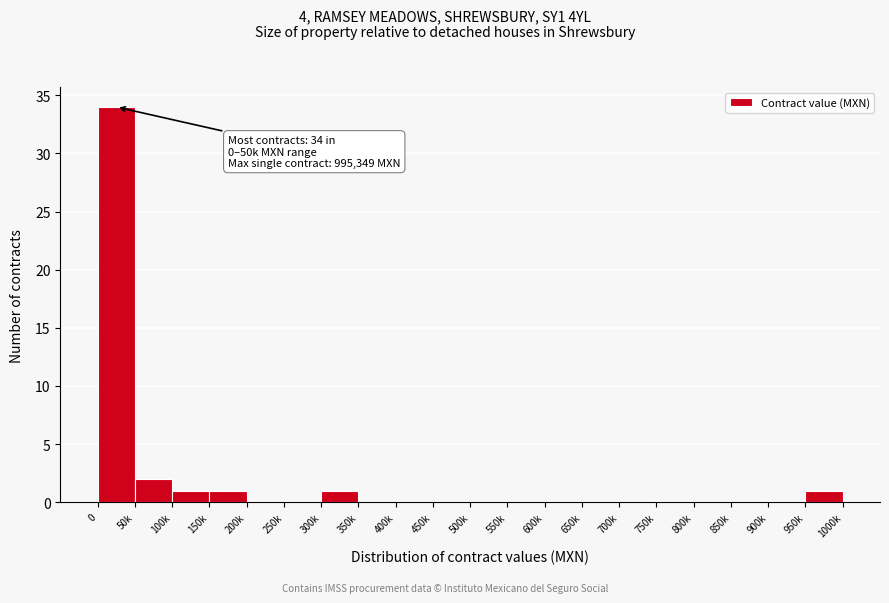

Reading left to right, extract all data points from this chart.

0=34	50k=2	100k=1	150k=1	200k=0	250k=0	300k=1	350k=0	400k=0	450k=0	500k=0	550k=0	600k=0	650k=0	700k=0	750k=0	800k=0	850k=0	900k=0	950k=1